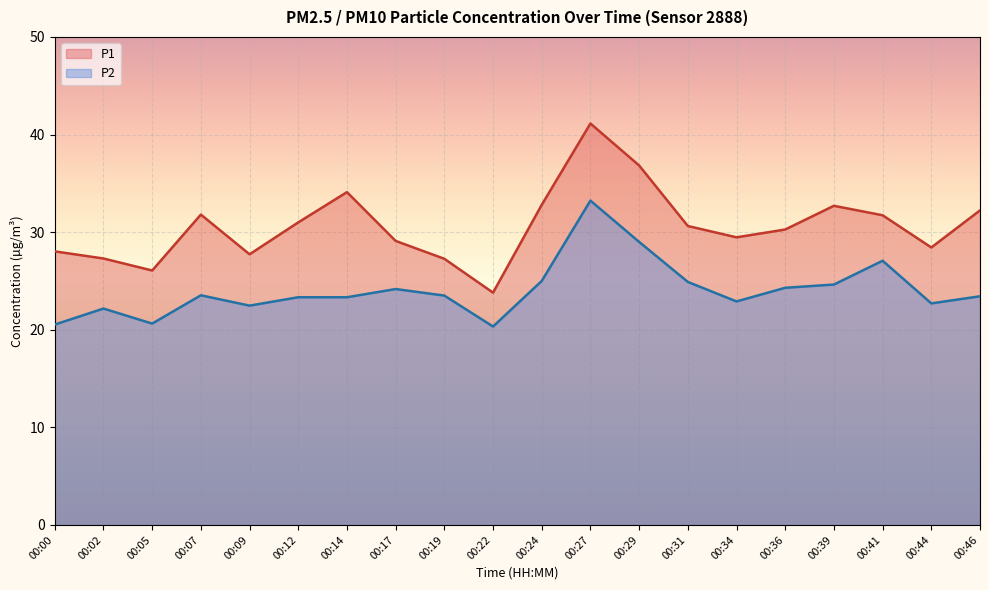

What is the value of the P1 point at the 13th from the left?

36.8